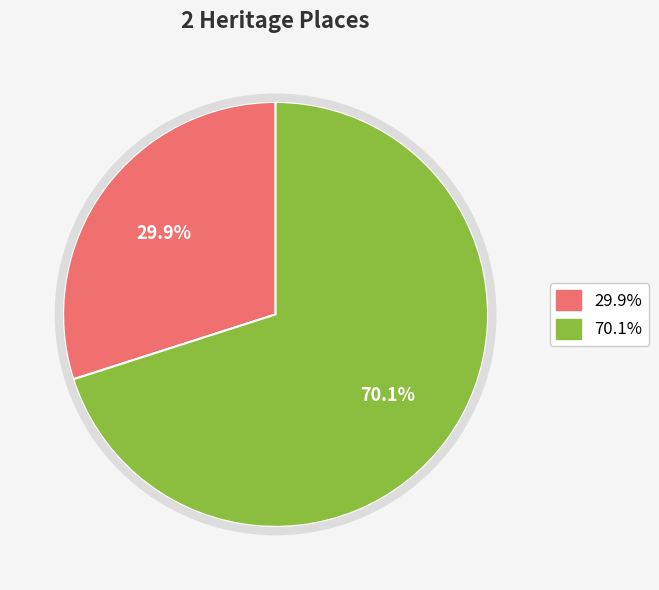

Is there a majority slice in this chart?

Yes